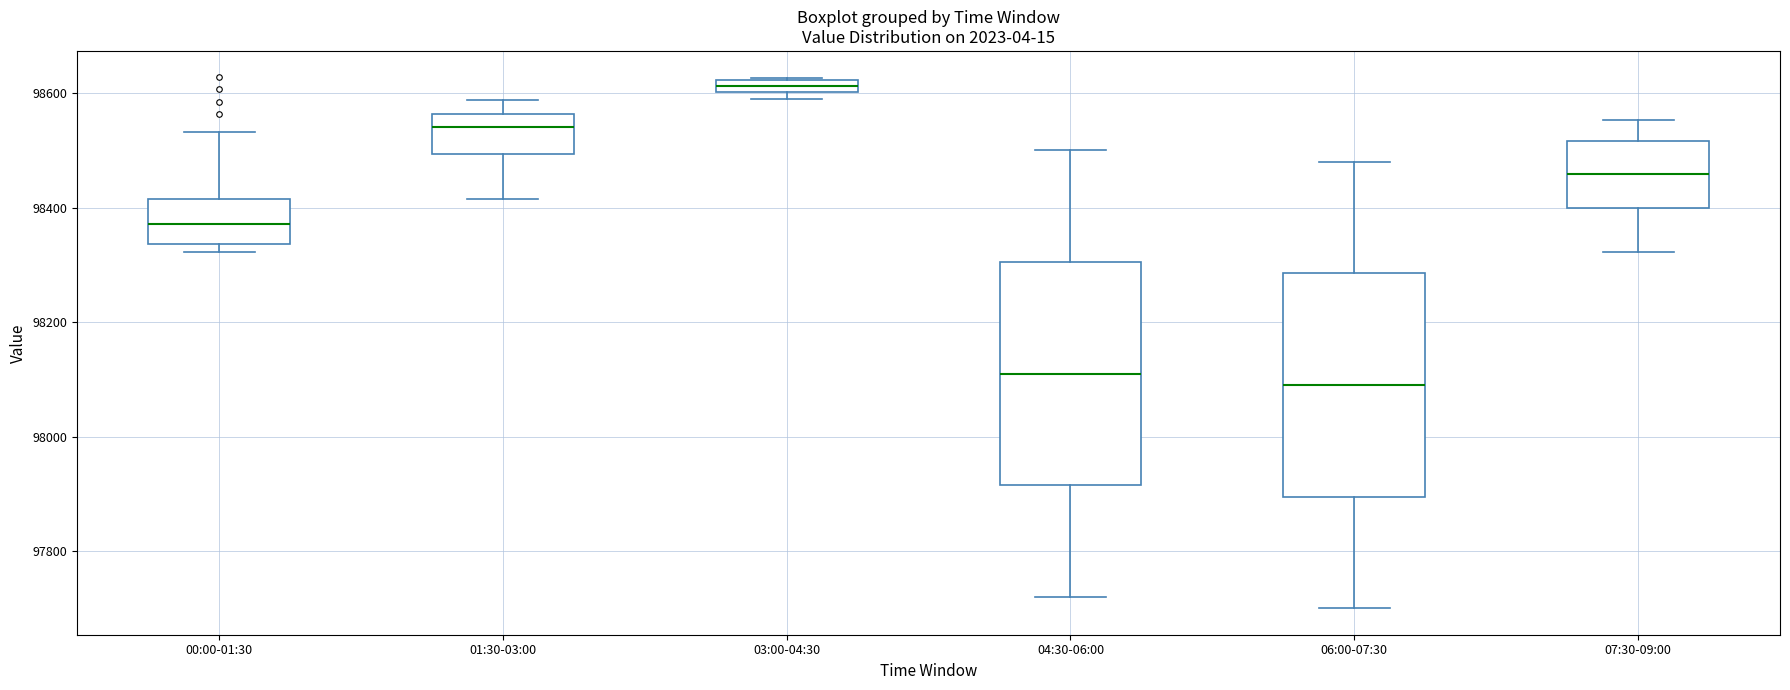

Which box's median line is the highest?

03:00-04:30